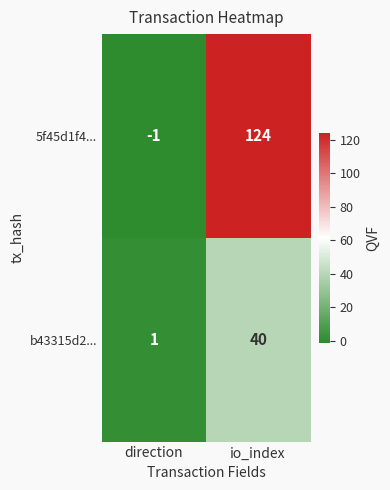

Rank the series at io_index from highest to lowest value.

5f45d1f4..., b43315d2...